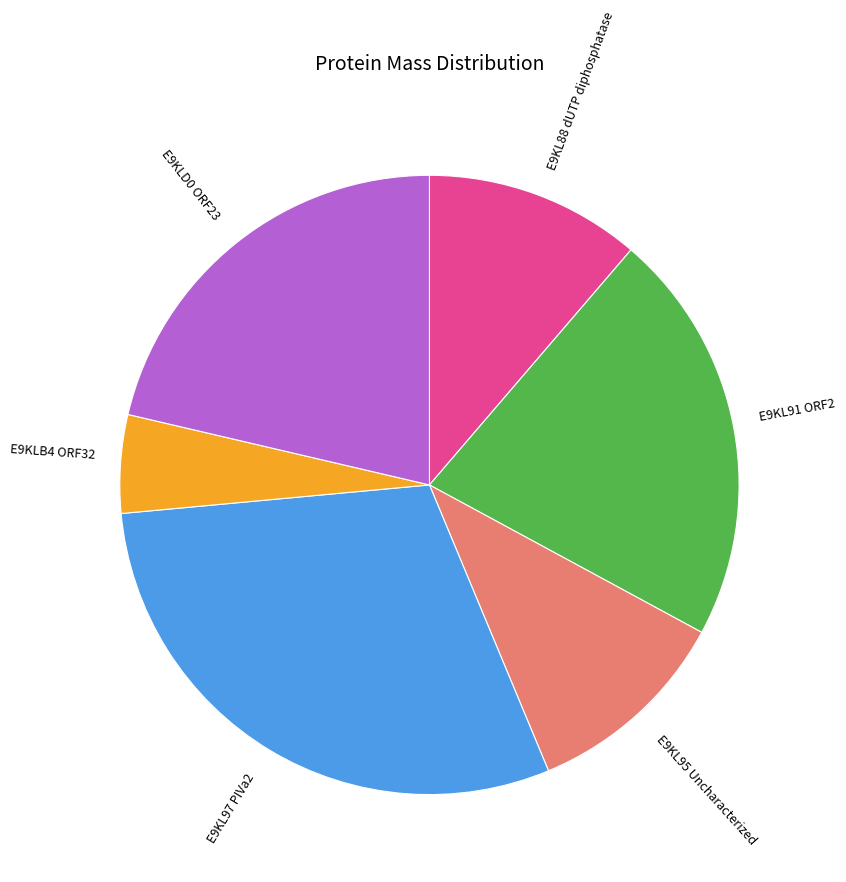

Count the number of slices in the pie.

6